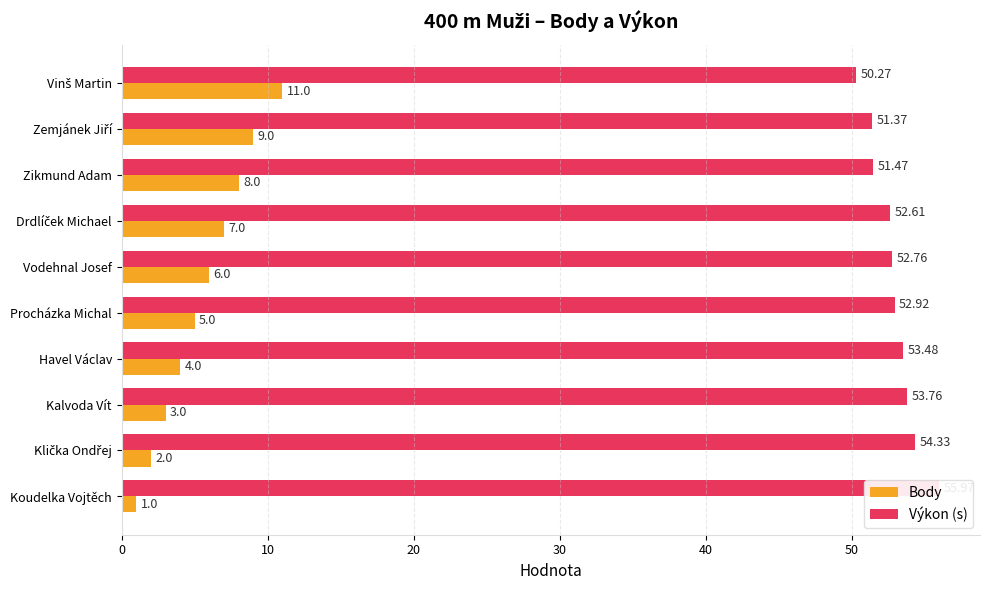

Which series has the largest total across all categories?

Výkon (s)